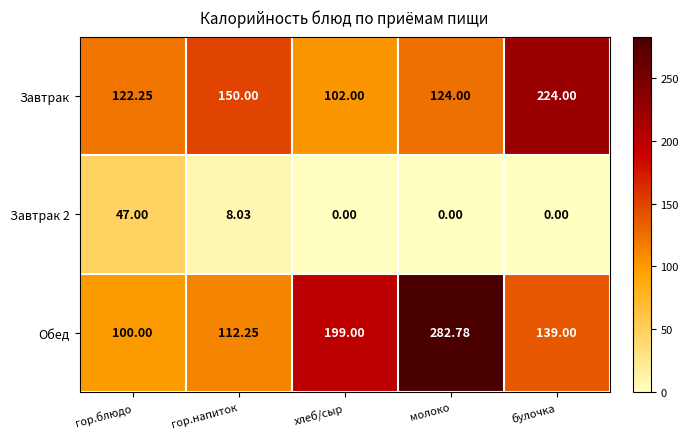

Which series has the largest range (max minus min)?

Обед